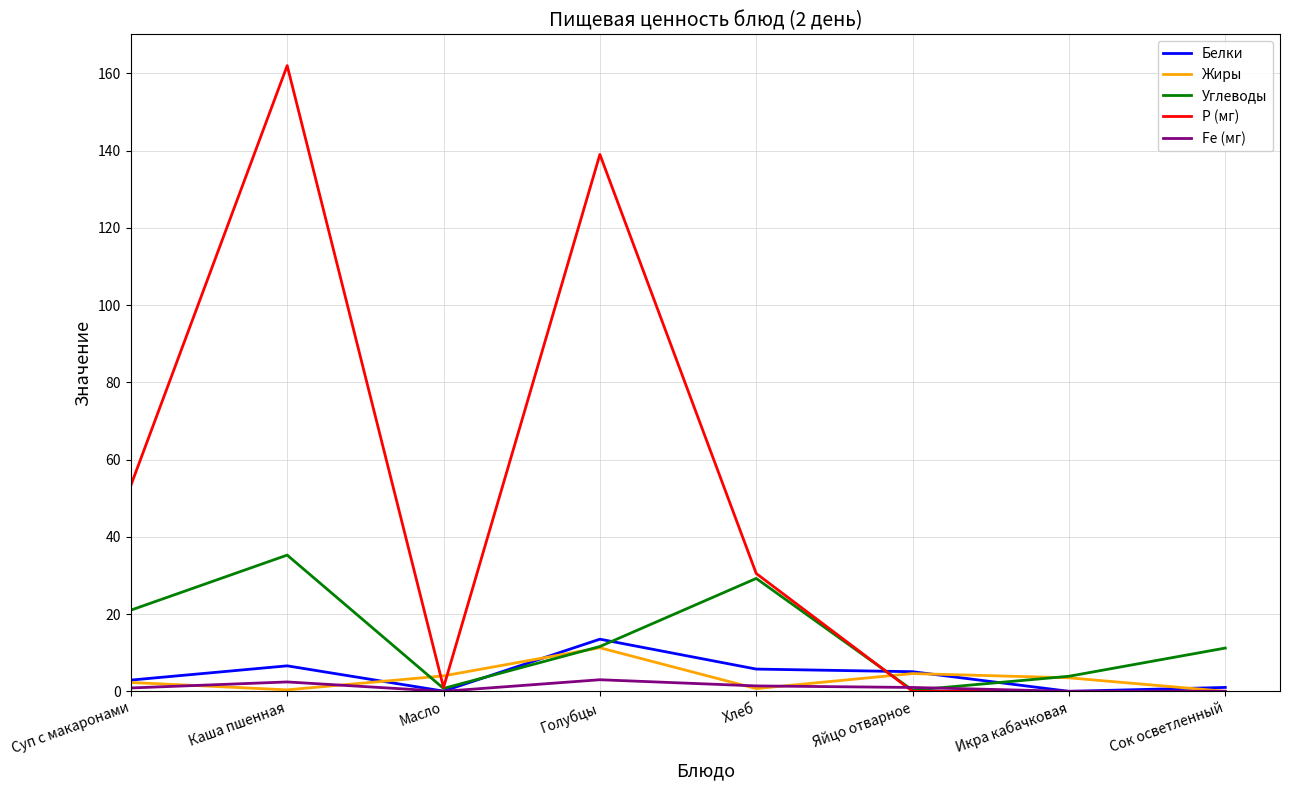

Which series has the largest total across all categories?

Р (мг)